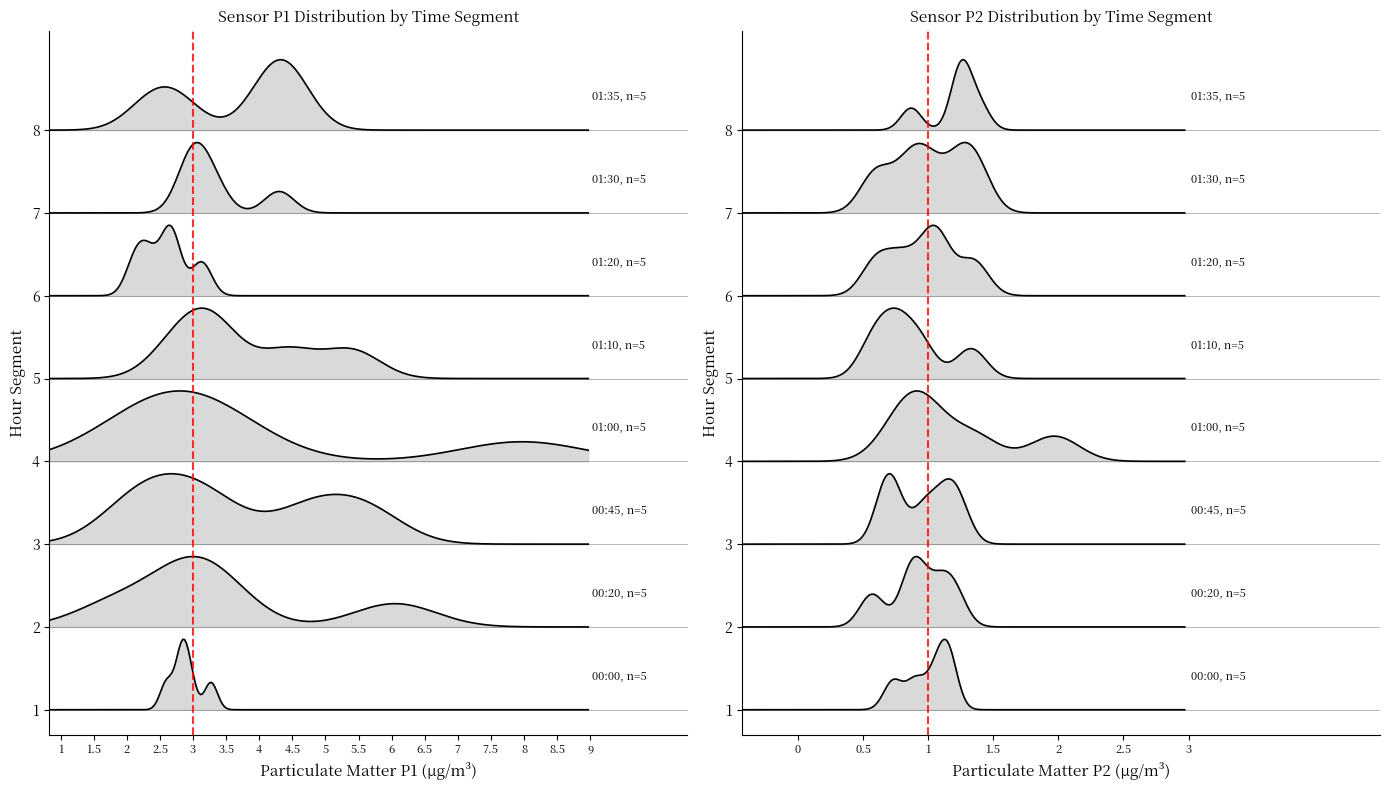

Is this an area chart (filled region under the line)?

No